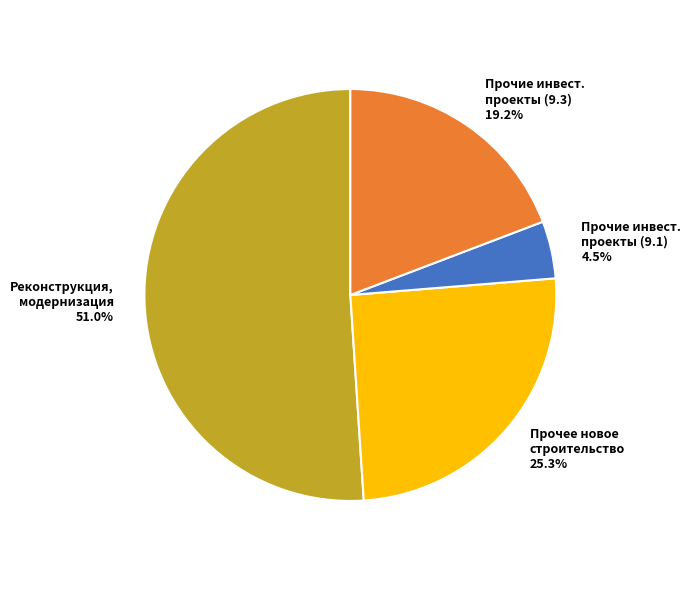

To the nearest percent, what is the average slice percentage?

25%